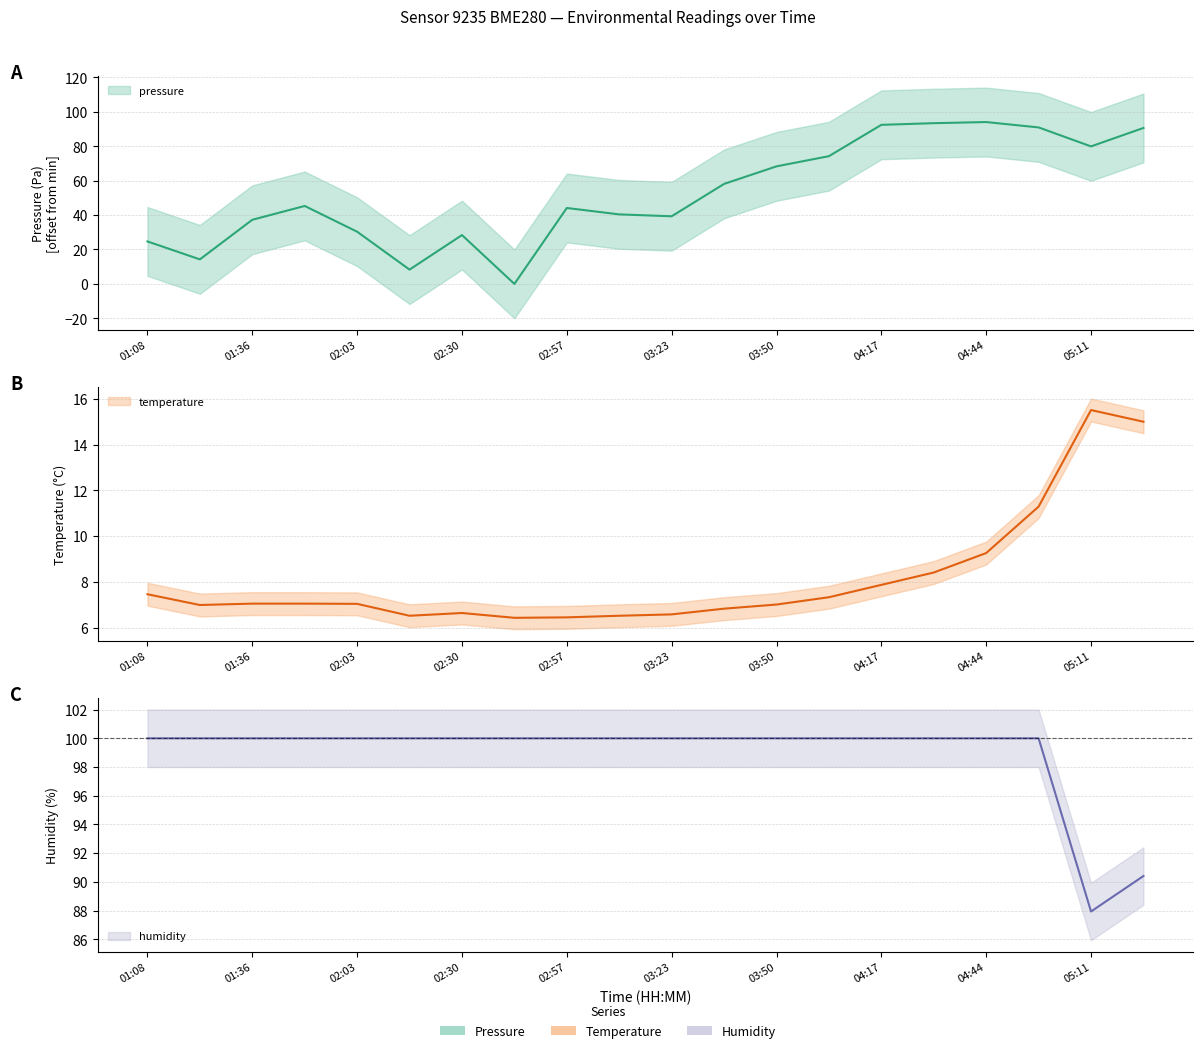

After their last crossing, which series has the higher values: humidity or pressure?

pressure